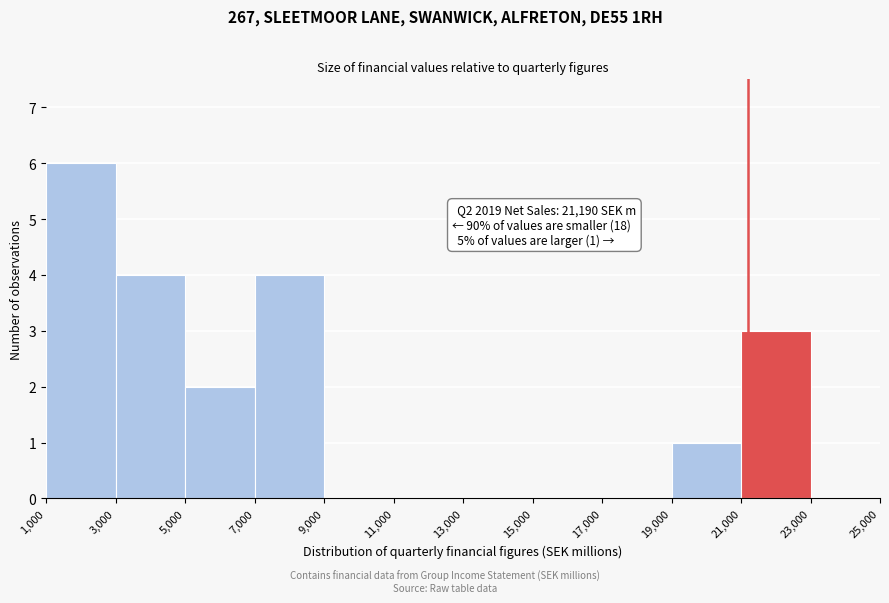

Which range on the x-axis has the tallest bar?

1,000 to 3,000